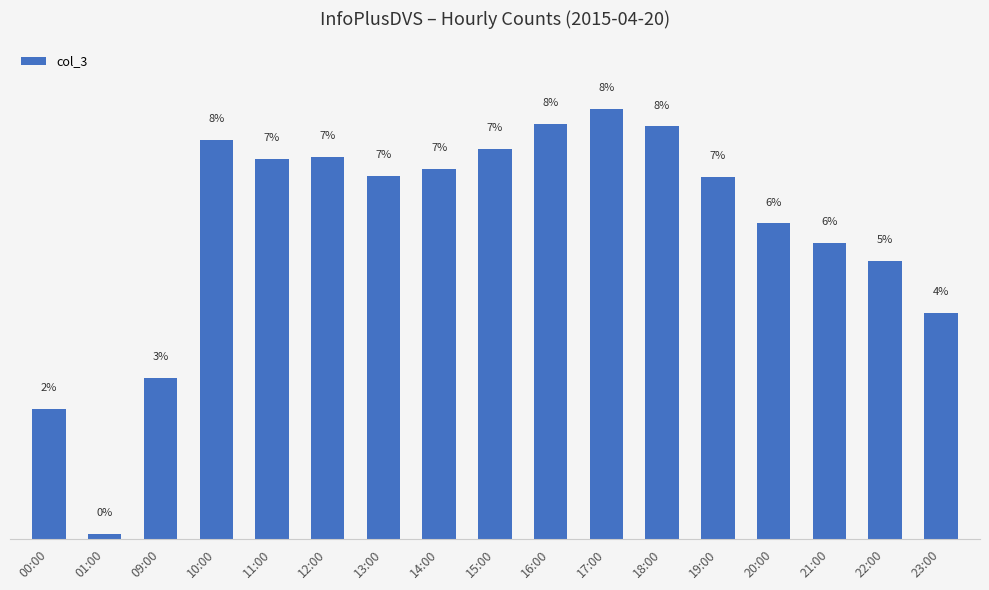

Reading right to left, what are all the values shown in this chart?

6027	7410	7909	8424	9673	11014	11490	11088	10422	9891	9687	10189	10156	10645	4298	122	3462